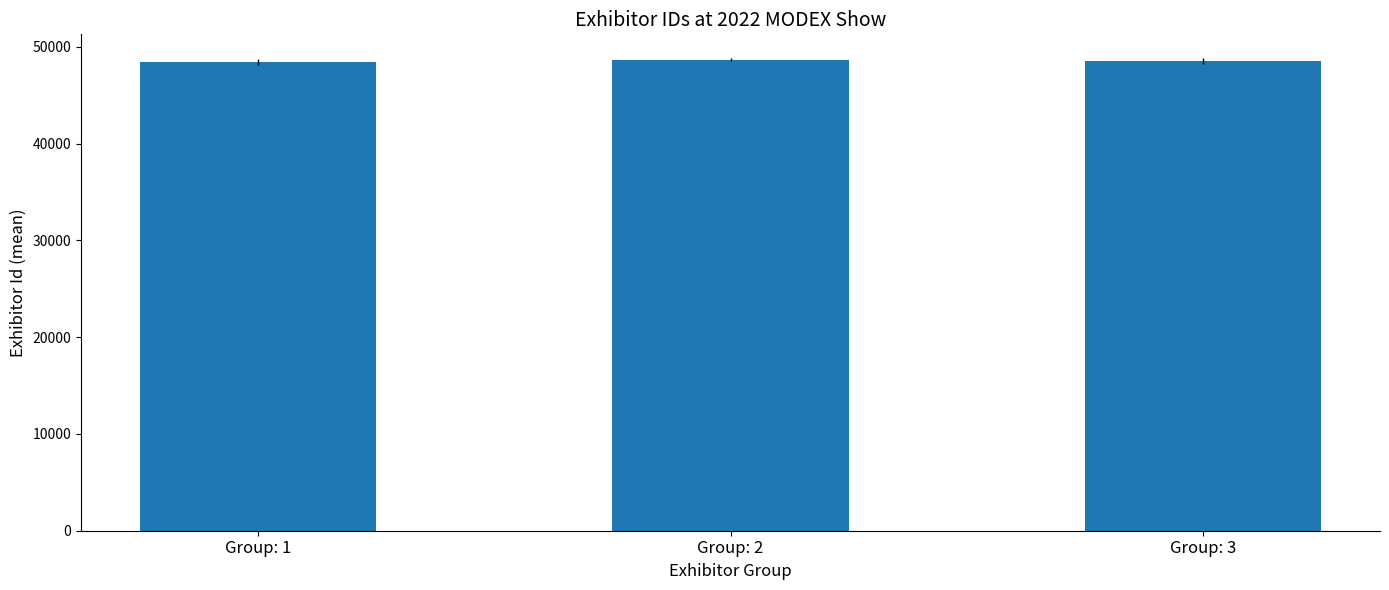

What is the sum of all values?

145674.2